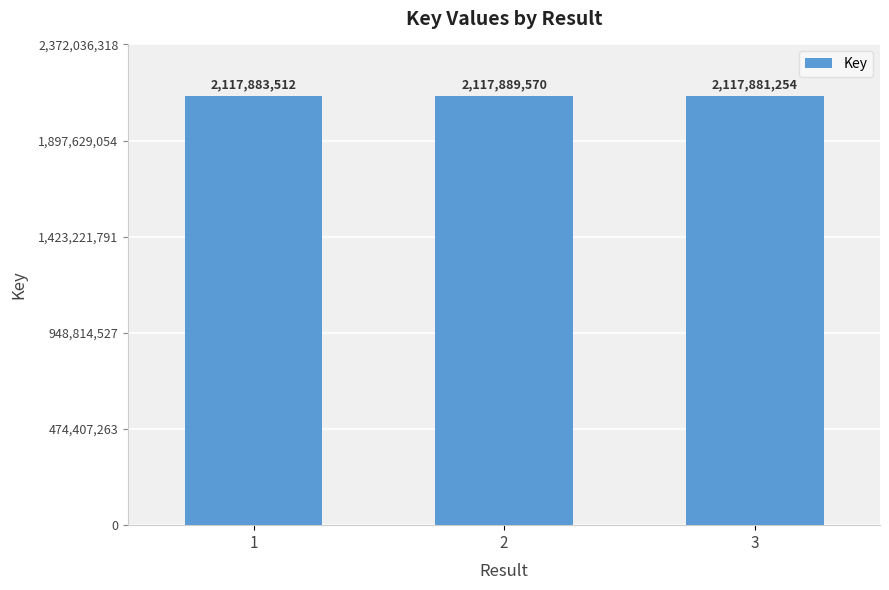

Rank the categories by value from lowest to highest.

3, 1, 2